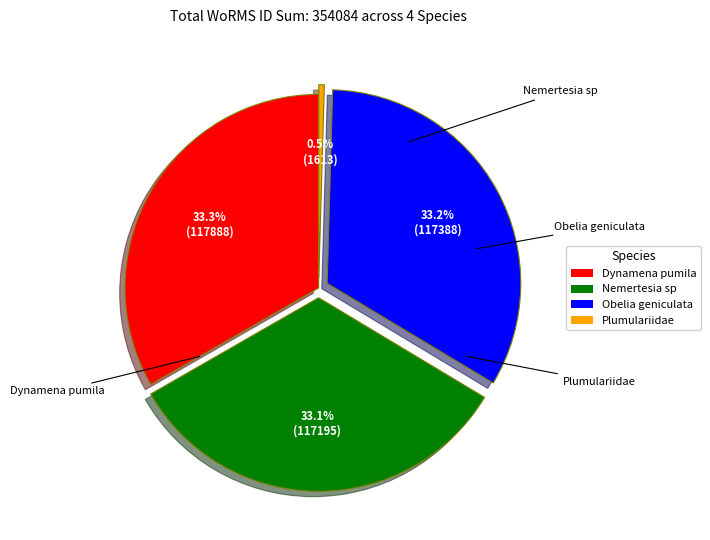

Is the sum of Obelia geniculata and Dynamena pumila greater than half?

Yes